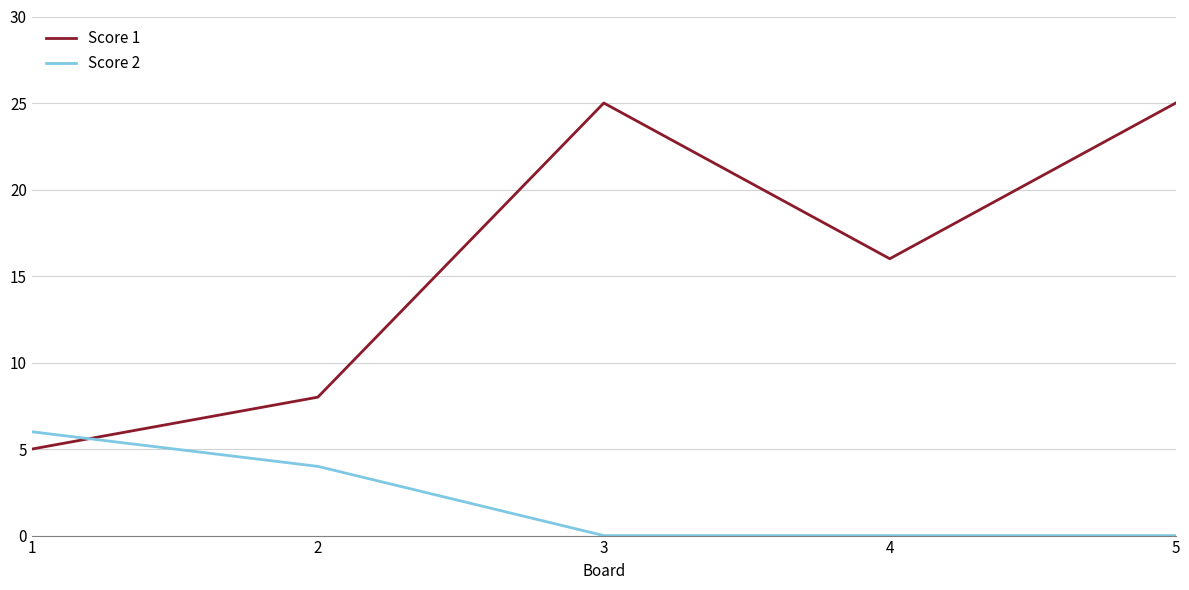

Between 4 and 5, which series saw the biggest shift?

Score 1